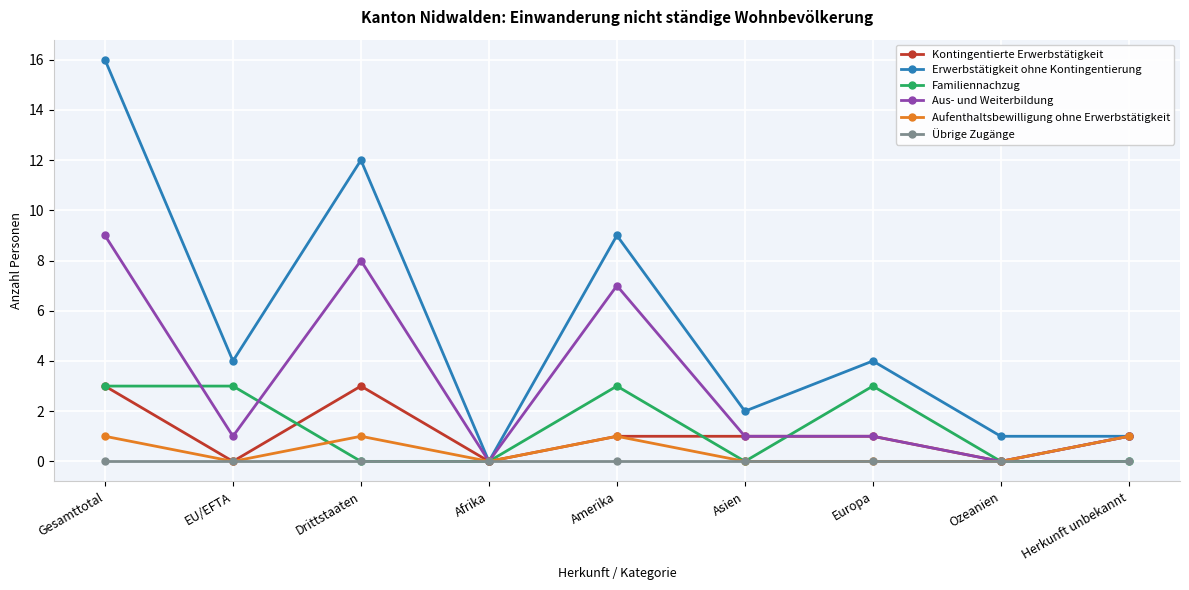

What is the difference between the highest and lowest values at Drittstaaten?

12